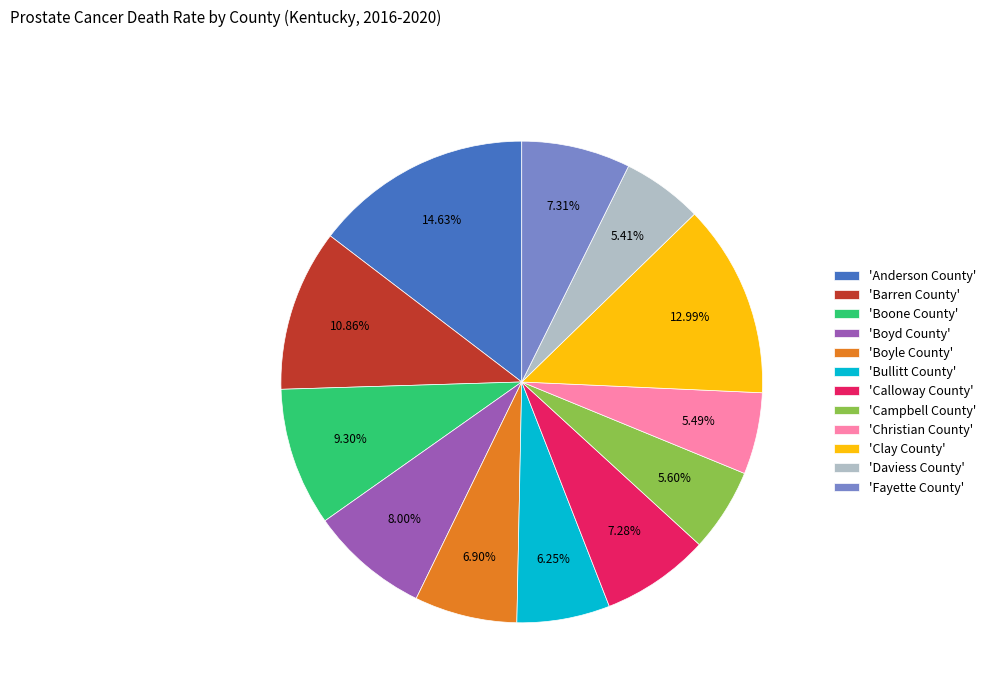

Which category has the biggest portion of the pie?

'Anderson County'